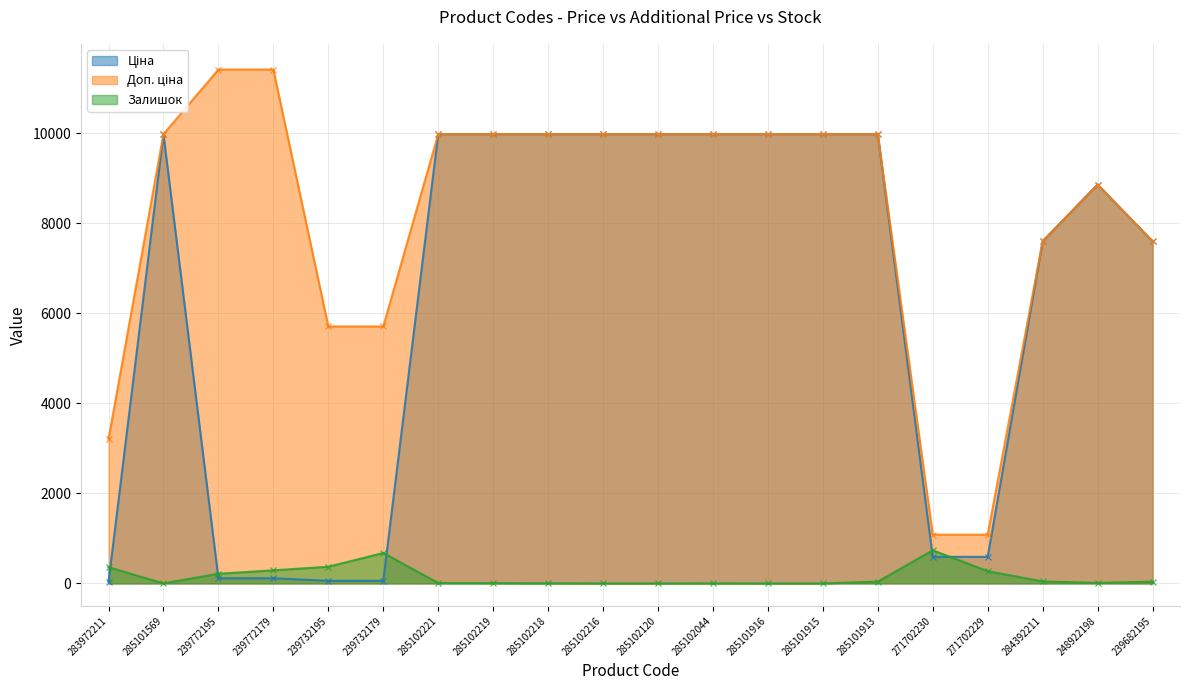

Is it true that Залишок equals 40.0 at 285101913?

True